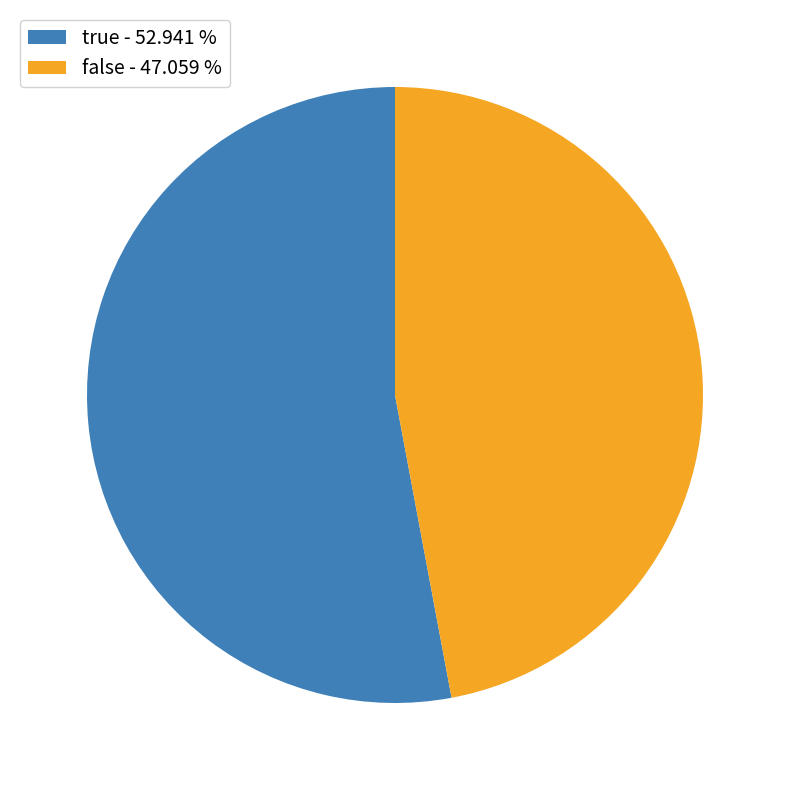

What is the ratio of the value at true - 52.941 % to the value at false - 47.059 %?

1.1